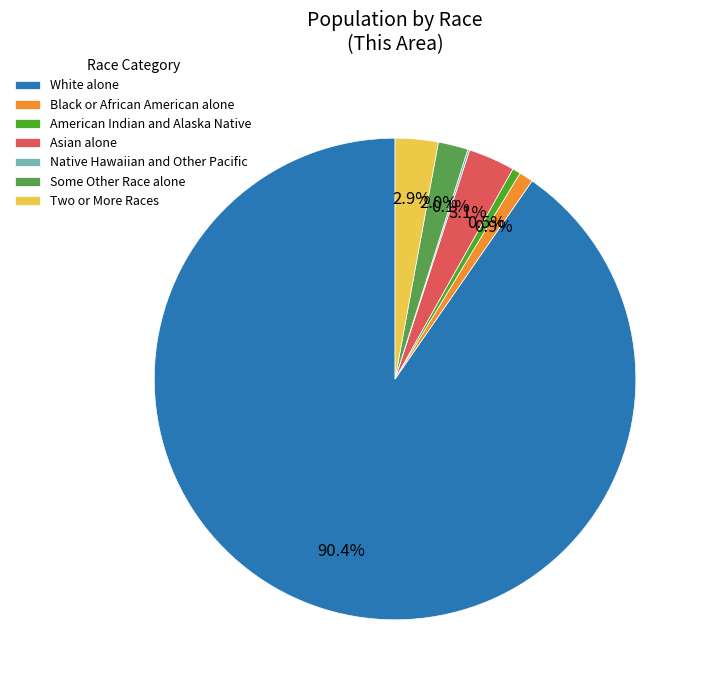

Between Two or More Races and Black or African American alone, which is larger?

Two or More Races